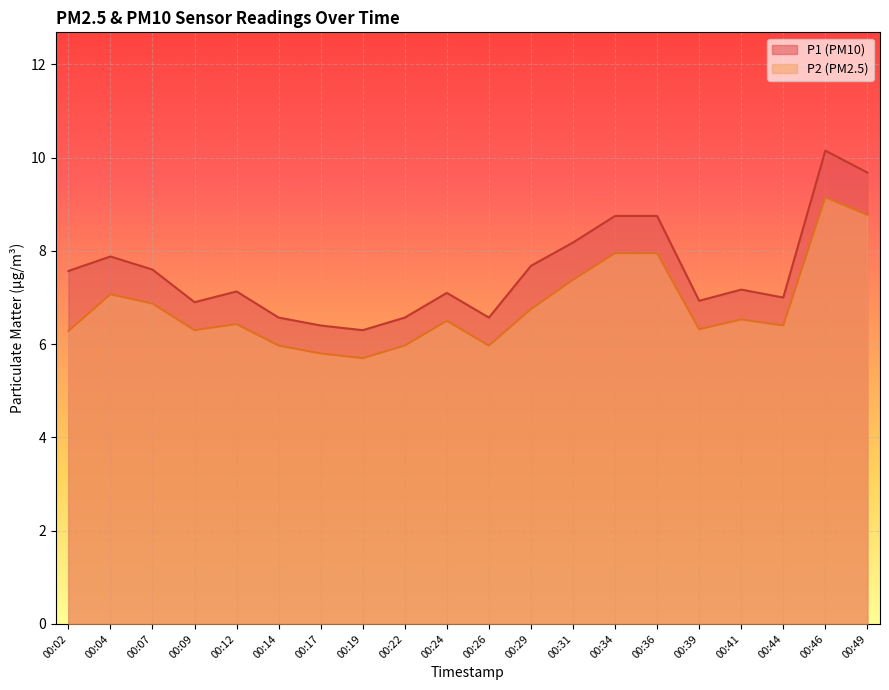

What is the difference between the P1 values at 00:19 and 00:41?

0.9